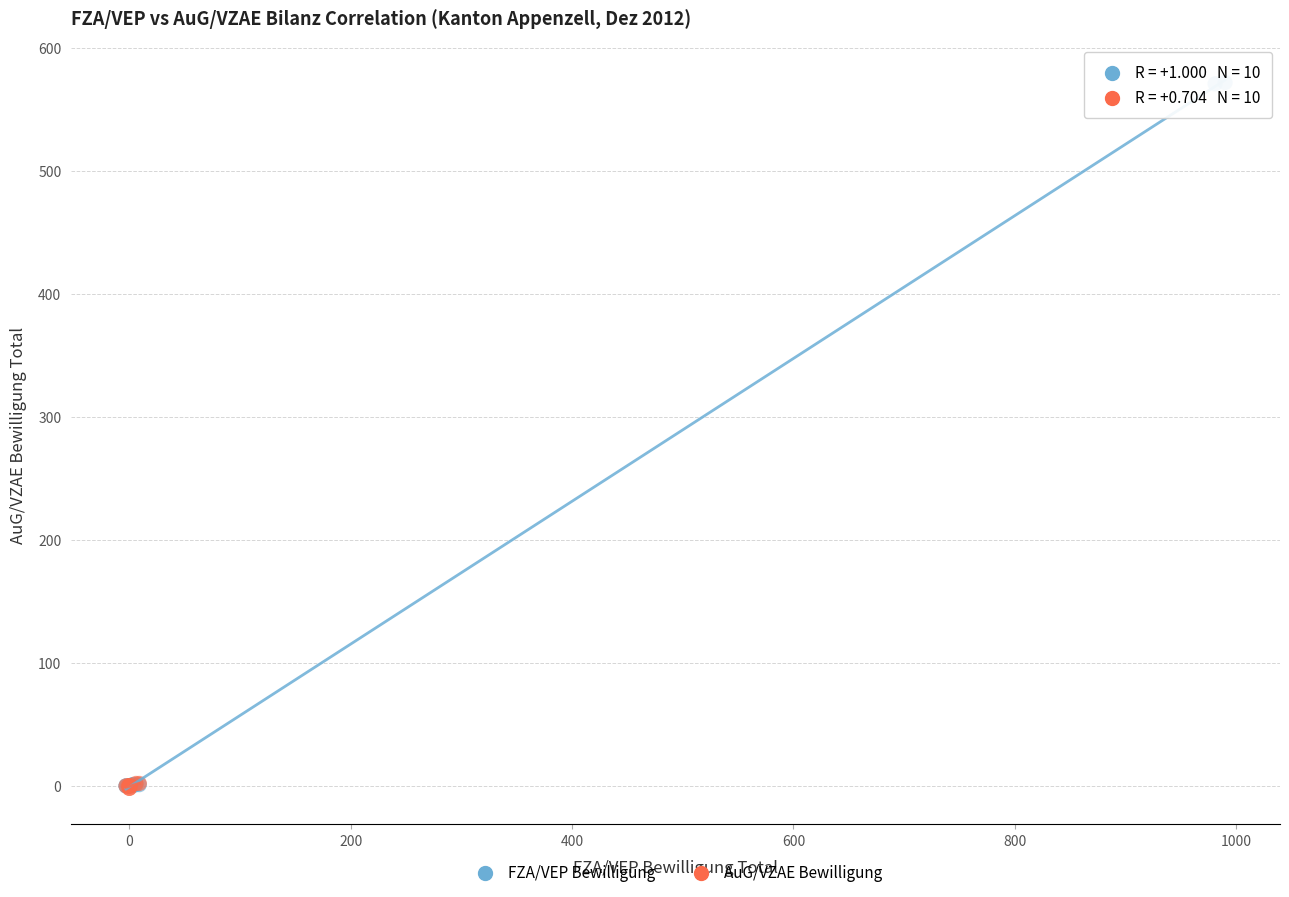

Which series contains the highest Y value?

FZA/VEP Bewilligung